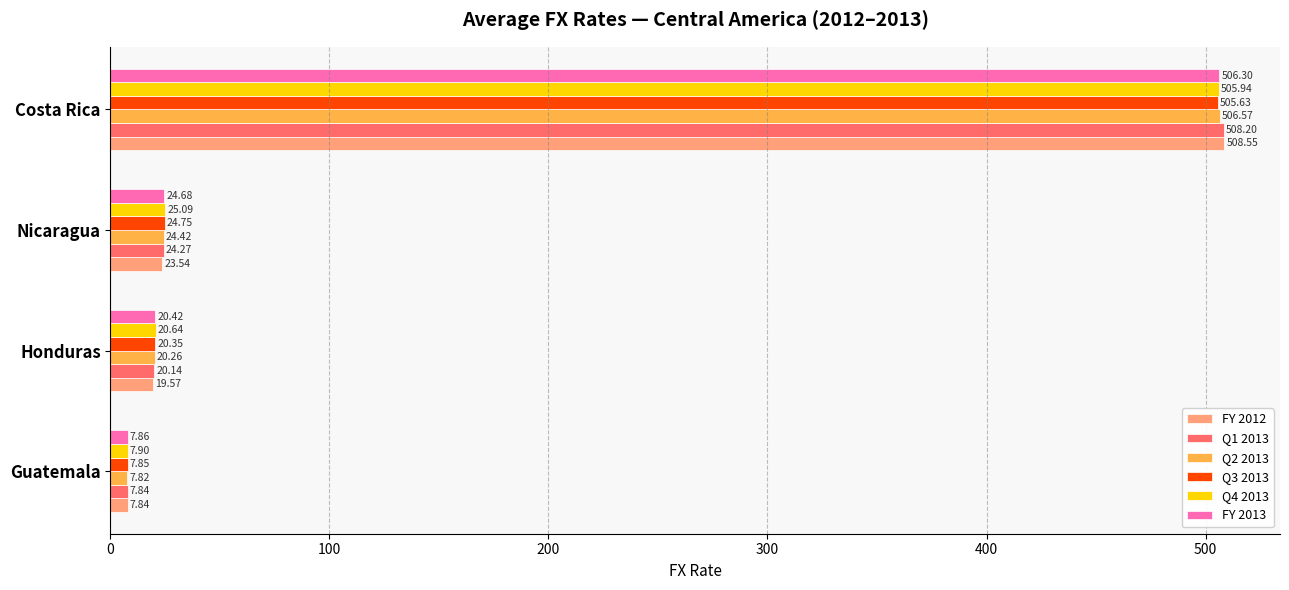

At which label does FY 2013 reach its minimum?

Guatemala